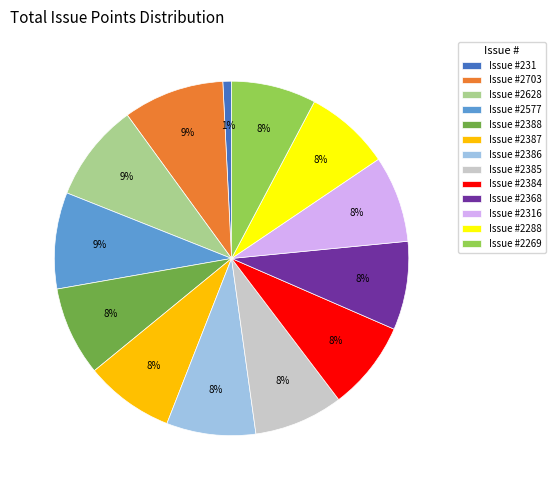

What is the smallest slice in the pie chart?

Issue #231